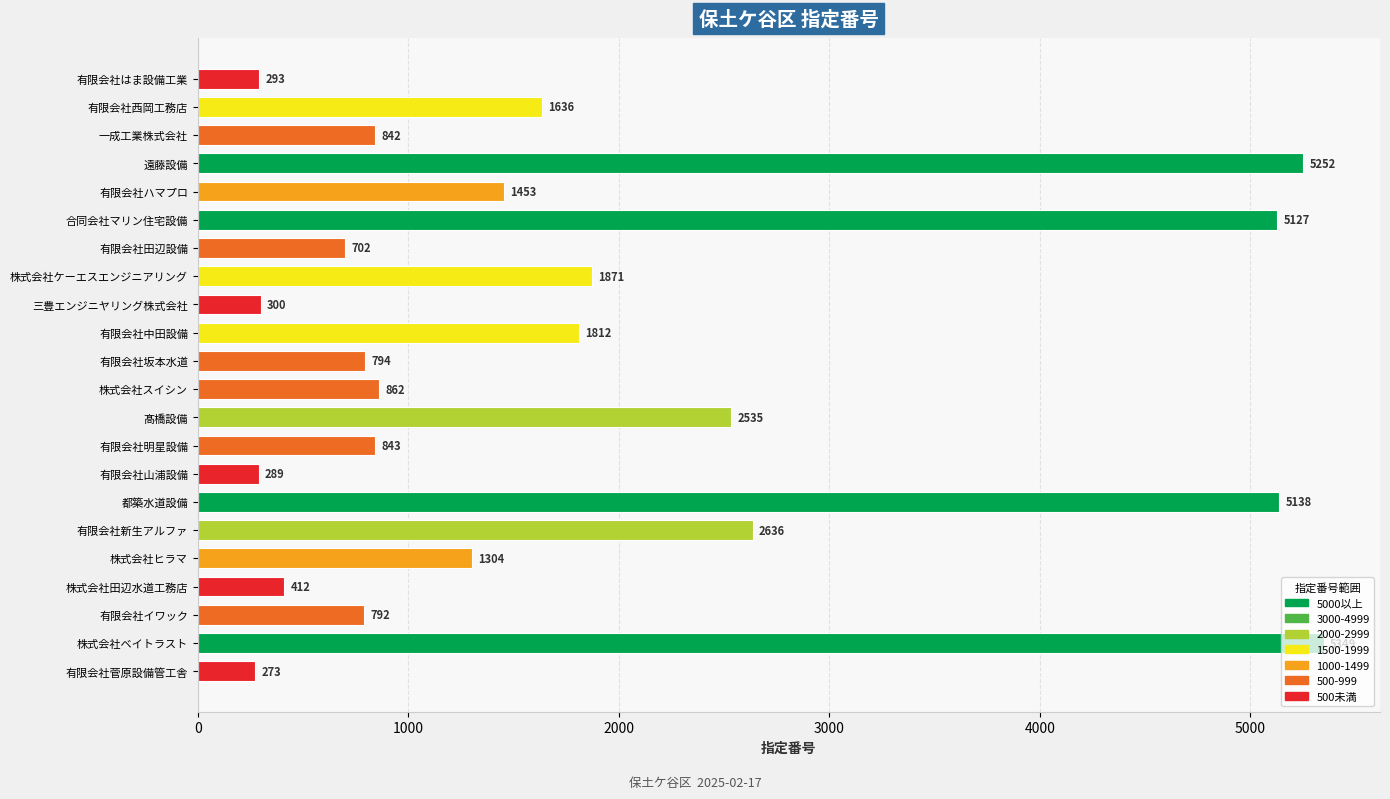

What is the maximum value shown in the chart?

5349